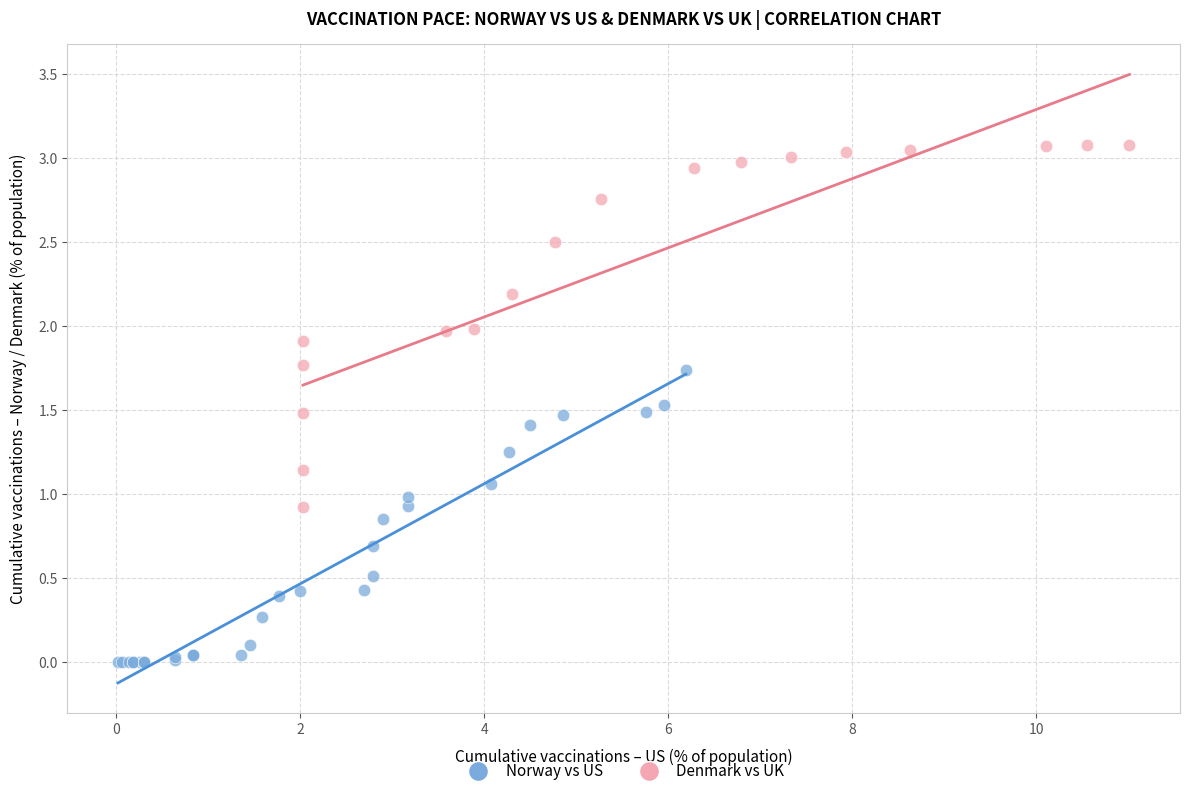

Which series contains the lowest Y value?

Norway vs US